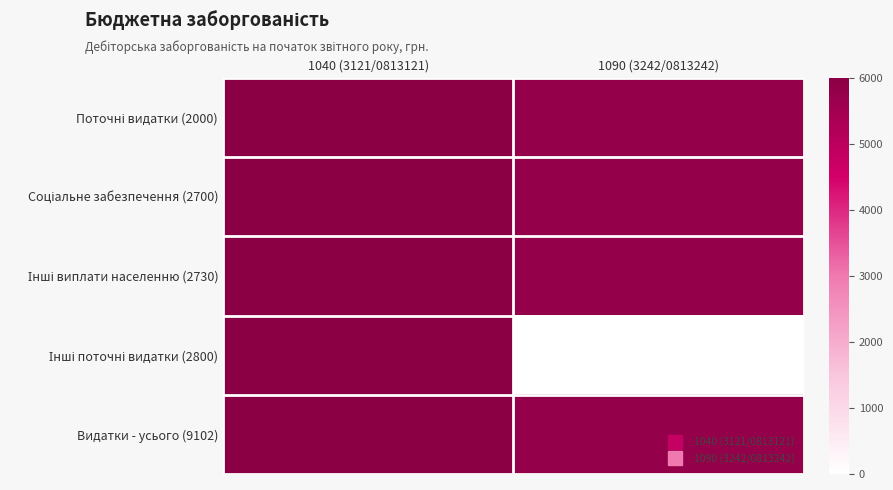

How many data points in Соціальне забезпечення (2700) are less than 6000?

1